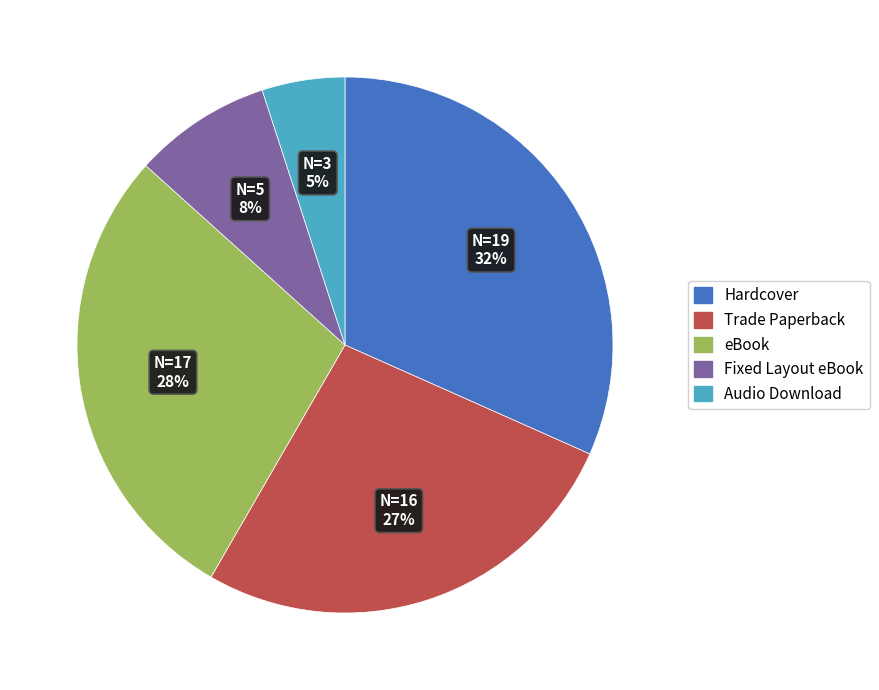

Which slice is the largest?

Hardcover